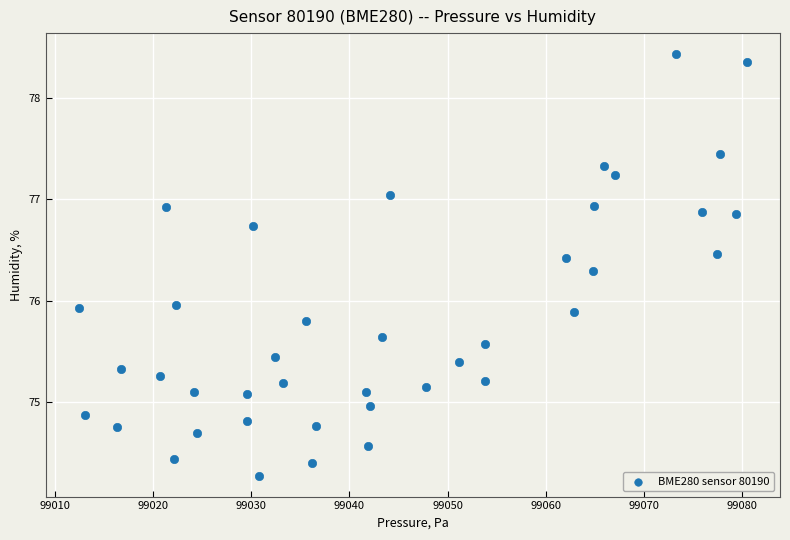

What is the range of X values (max minus min)?

68.0